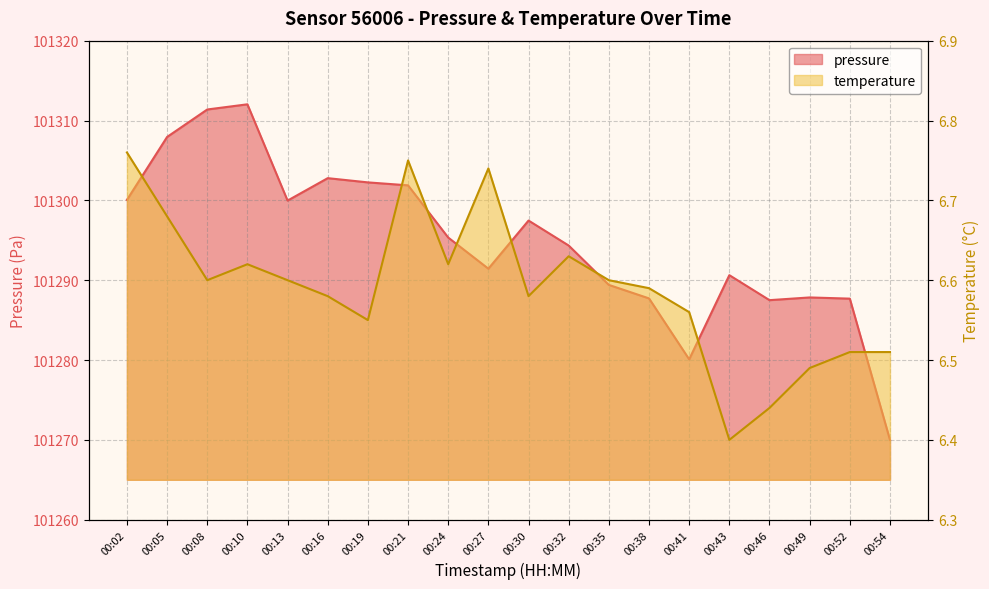

What are all the series names shown in the legend?

pressure, temperature